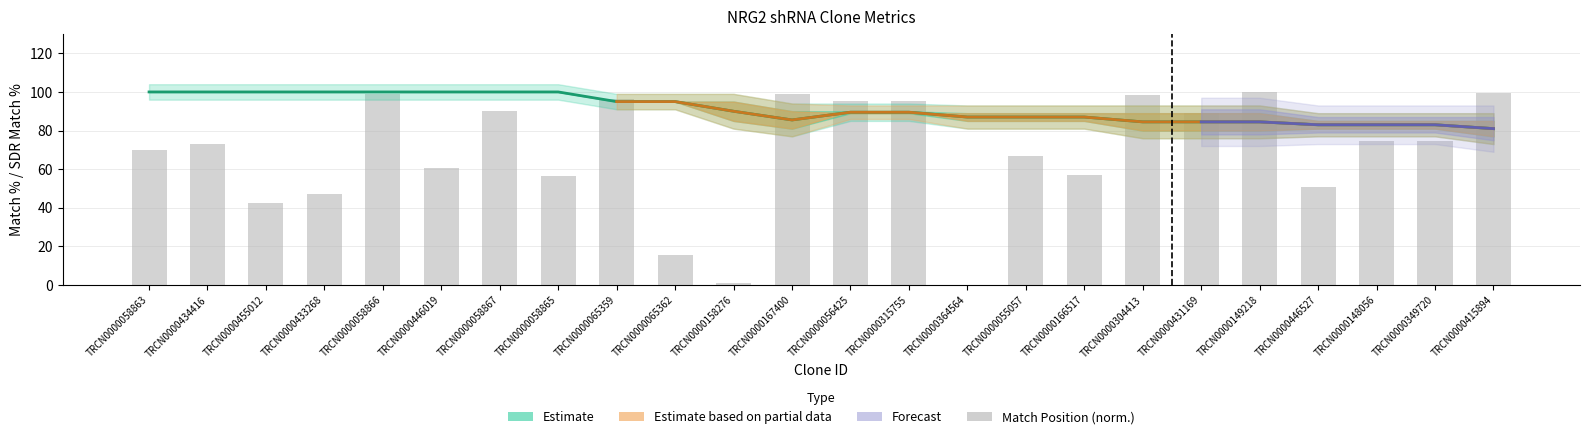

How many values in the Match Position series are below 74?

12